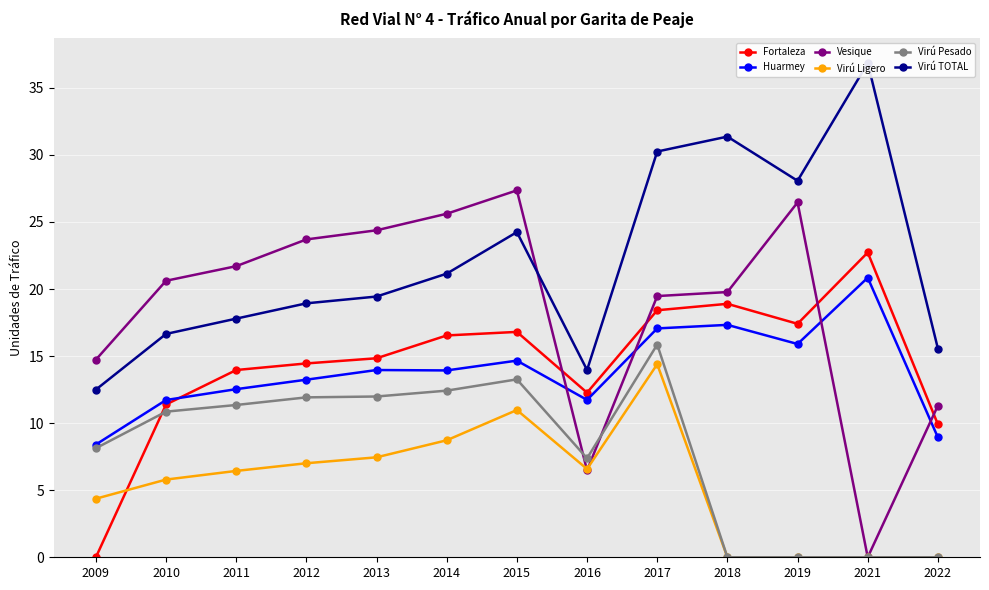

Which series changed the most between 2010 and 2016?

Vesique